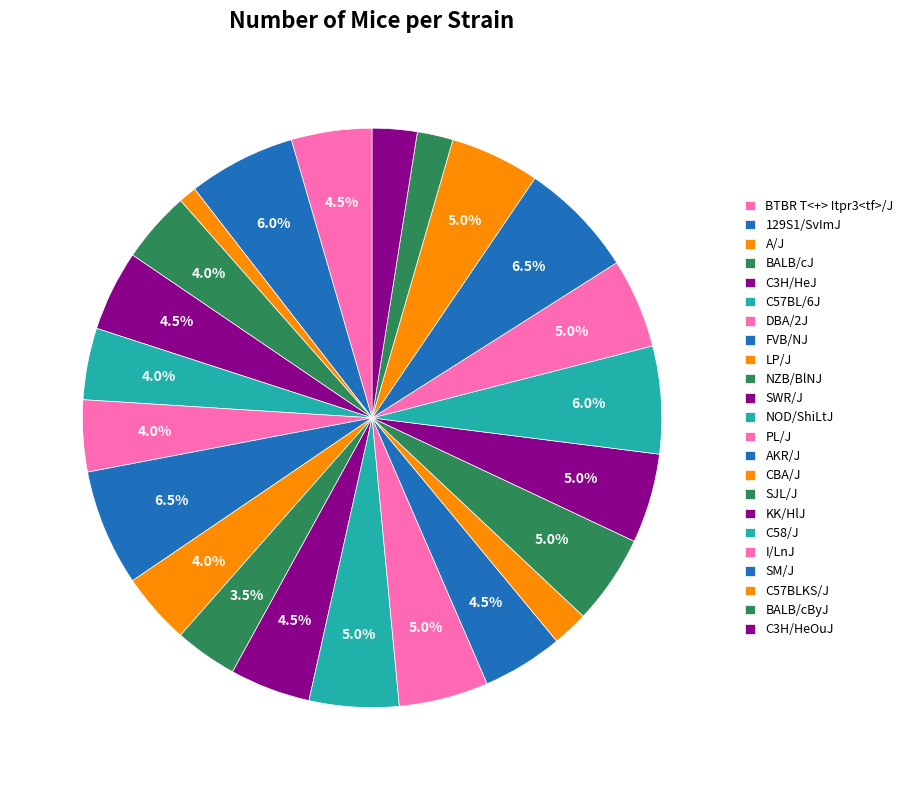

How many segments does this pie chart have?

23